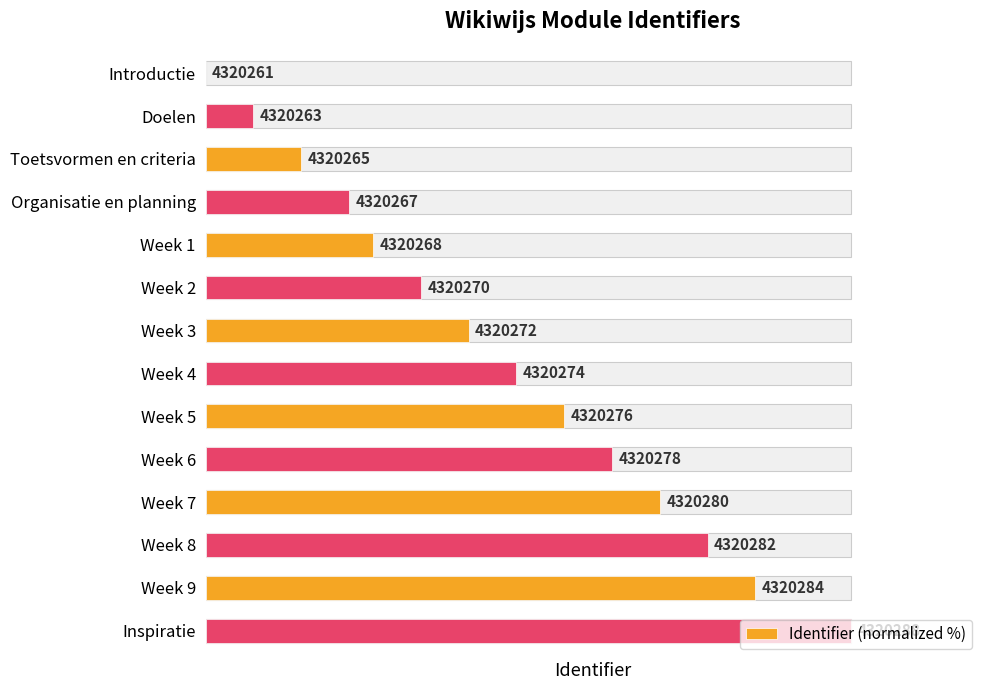

The chart shows a value of 29.8 at Week 4. True or false?

False